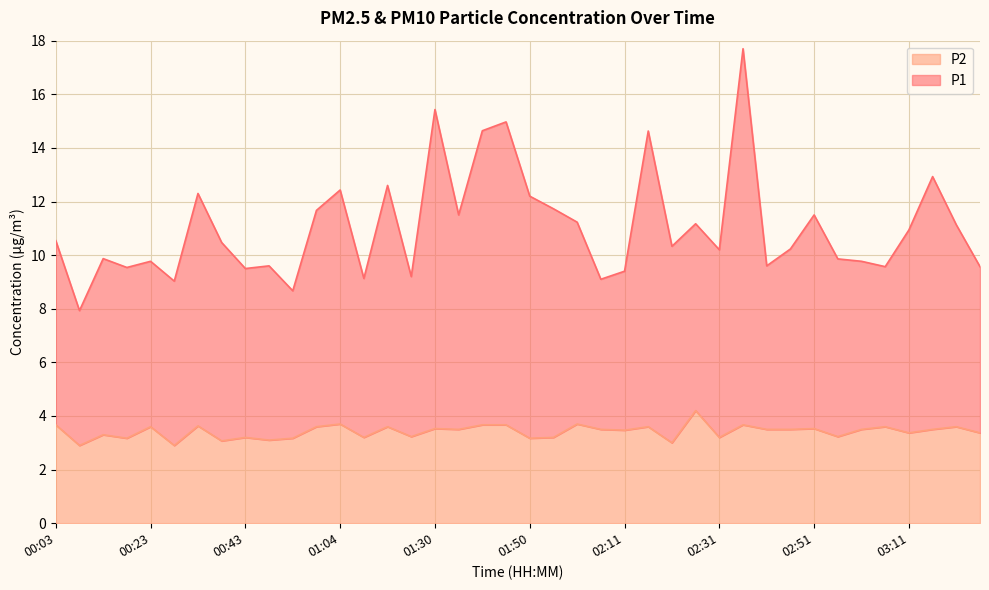

Which has a higher value, 02:21 or 00:38?

00:38